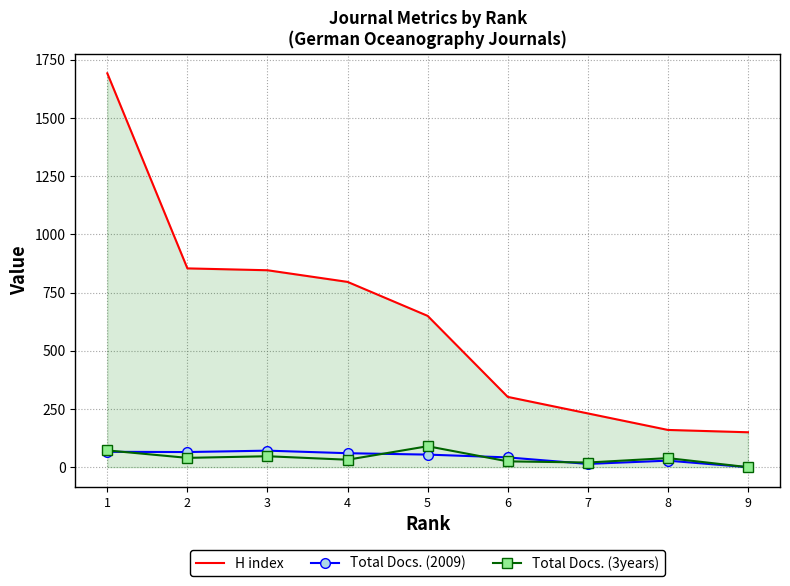

What is the sum of all Total Docs. (3years) values?

365